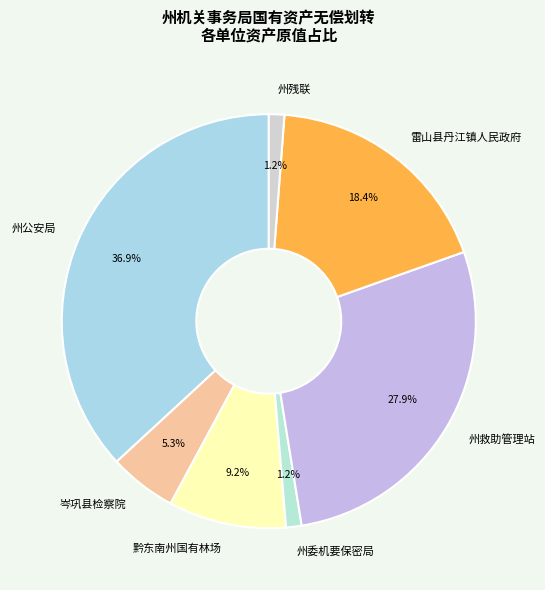

Is 雷山县丹江镇人民政府 the majority of the pie?

No